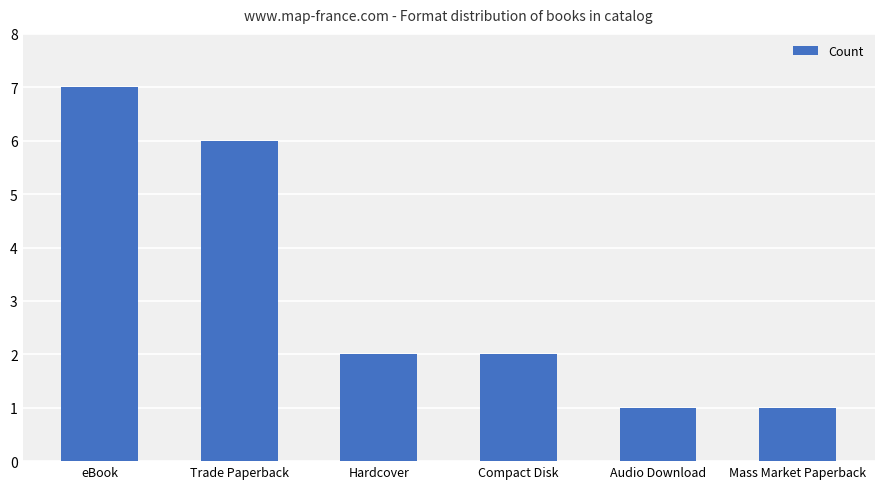

Between Trade Paperback and eBook, which is larger?

eBook